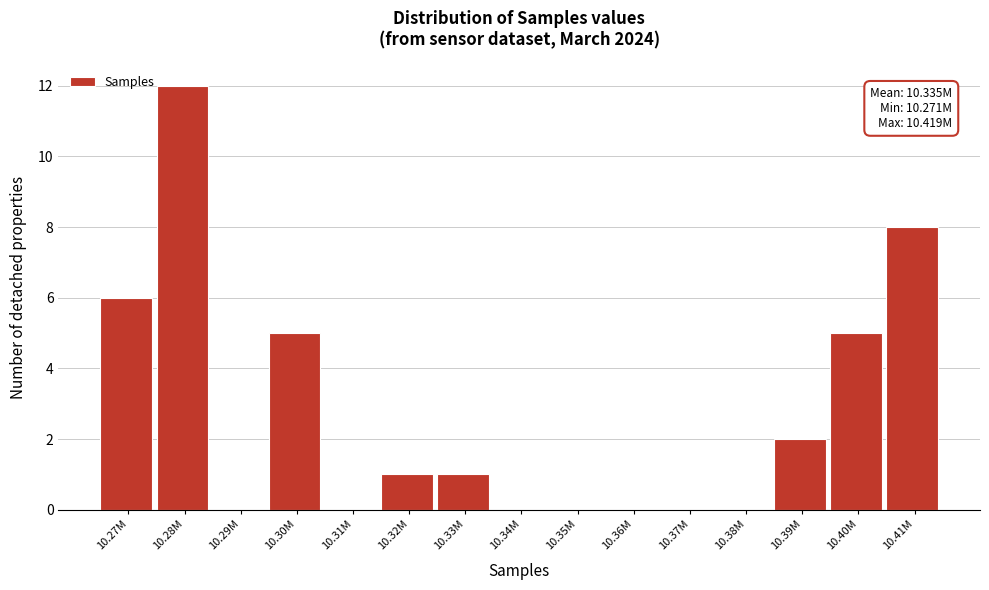

Reading left to right, list all the values displayed in this chart.

10.27M=6	10.28M=12	10.29M=0	10.30M=5	10.31M=0	10.32M=1	10.33M=1	10.34M=0	10.35M=0	10.36M=0	10.37M=0	10.38M=0	10.39M=2	10.40M=5	10.41M=8